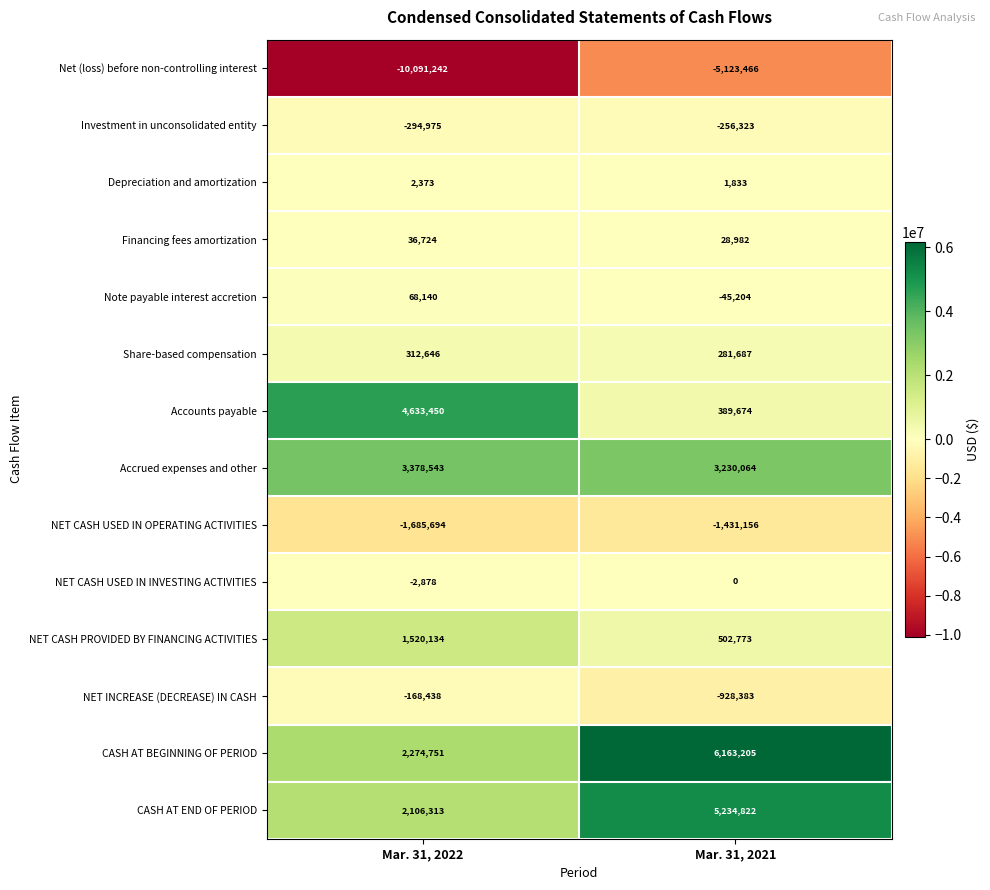

At which category is the sum across all series the highest?

Mar. 31, 2021